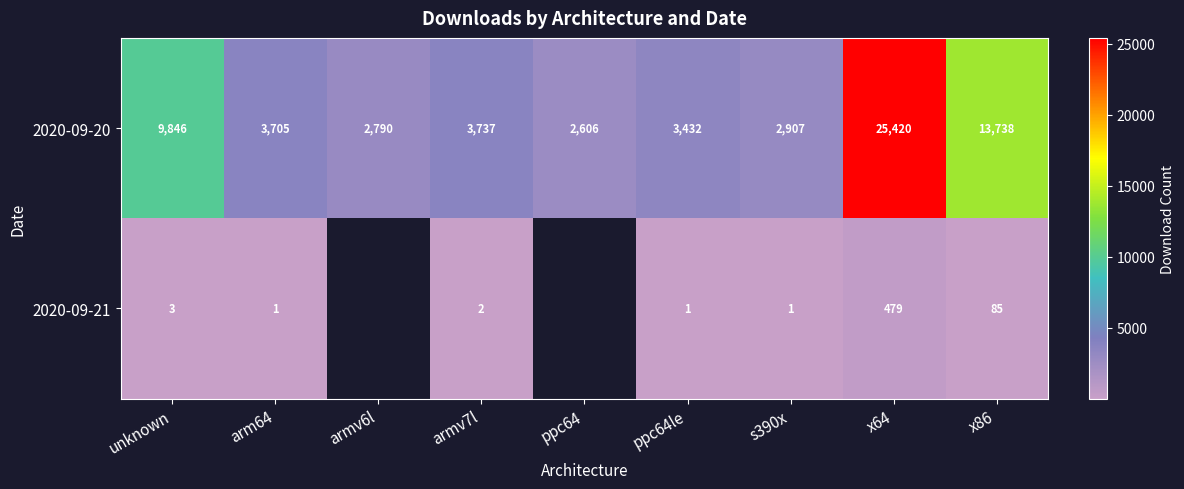

True or false: 2020-09-20 has a value of 9846 at unknown.

True